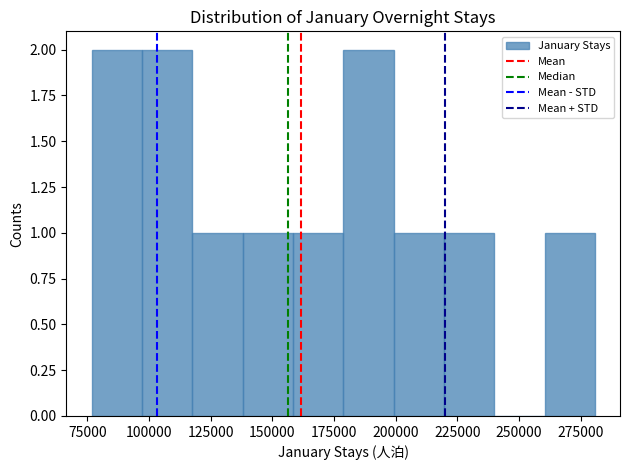

Reading left to right, list every bar in this chart as the range it spans on the x-axis followed by its height. Neither the bar edges nor the heights are printed on the chart, so give them approximately, as read against the axes.

75000 to 95000: 2
95000 to 120000: 2
120000 to 140000: 1
140000 to 160000: 1
160000 to 180000: 1
180000 to 200000: 2
200000 to 220000: 1
220000 to 240000: 1
240000 to 260000: 0
260000 to 280000: 1